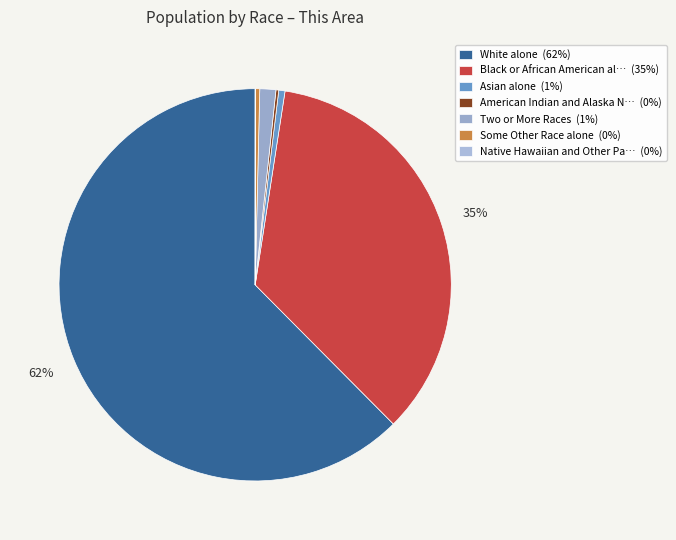

What is the largest slice in the pie chart?

White alone (62%)